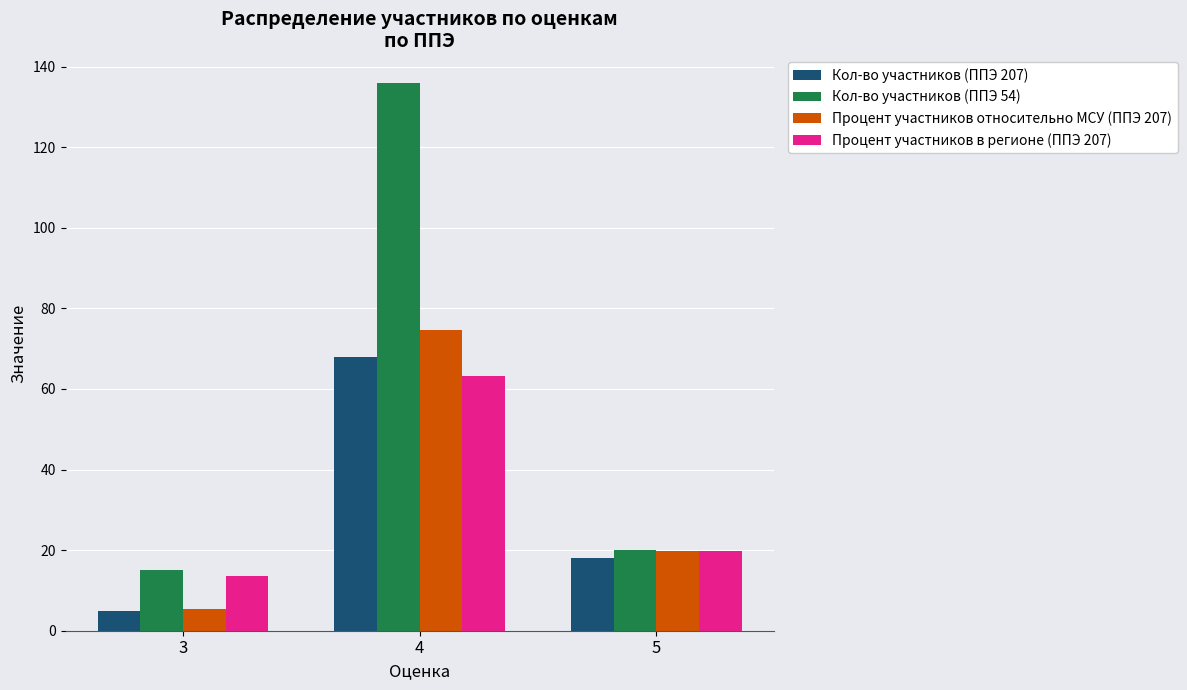

At how many categories does at least one series exceed 93?

1